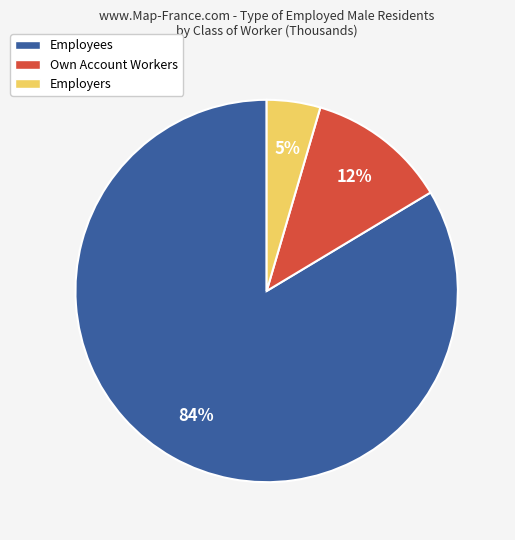

To the nearest percent, what portion does Employers represent?

5%